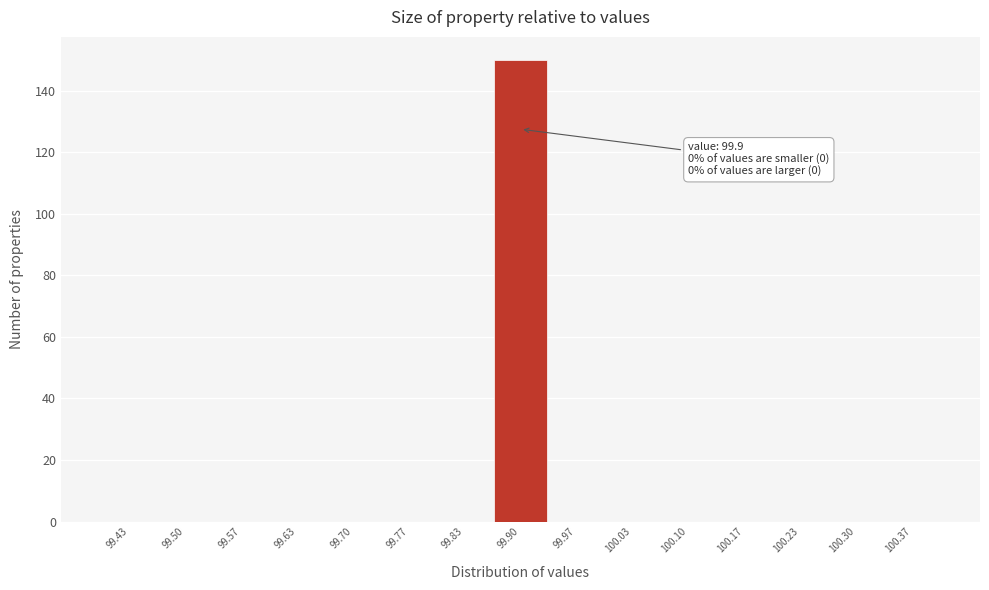

Which range on the x-axis has the tallest bar?

99.87 to 99.93